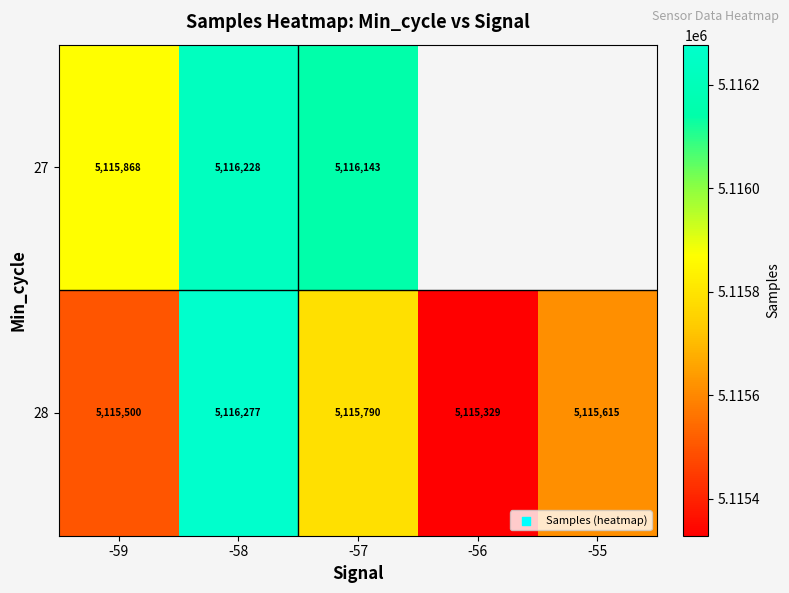

What is the difference between the highest and lowest values at -59?

368